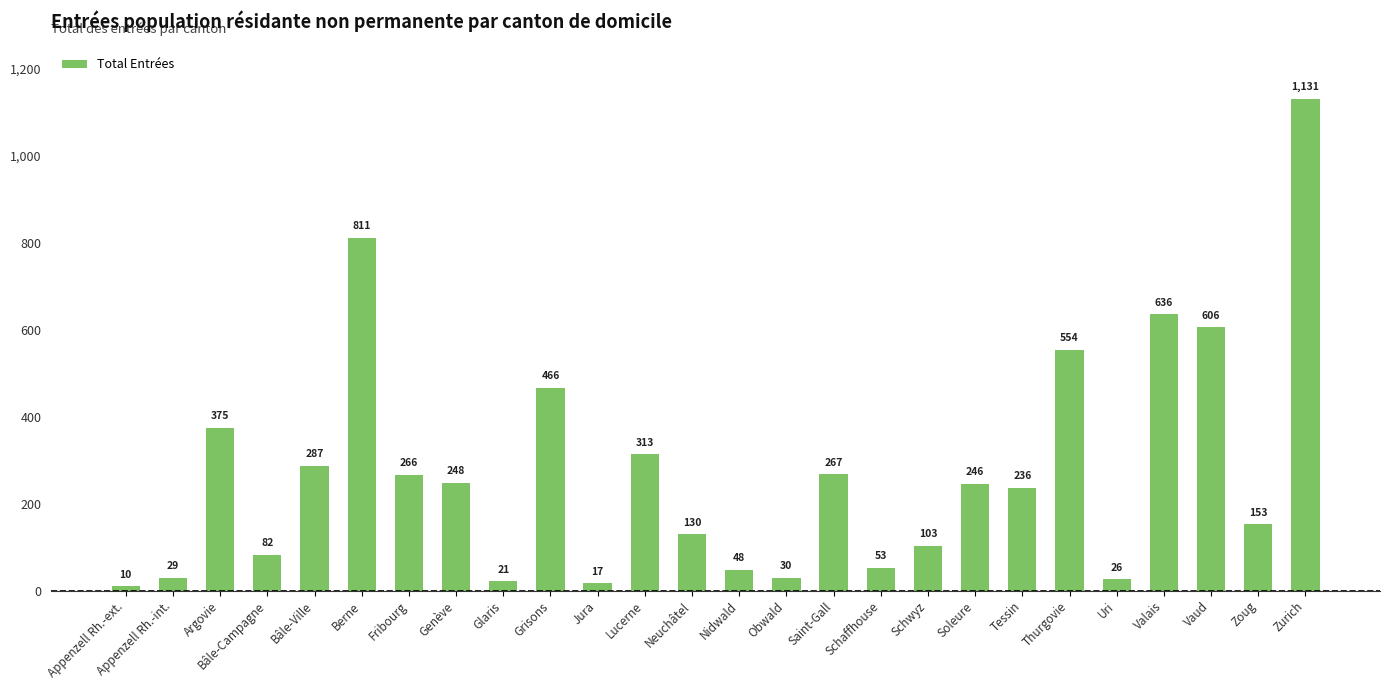

What is the difference between the values at Uri and Vaud?

580